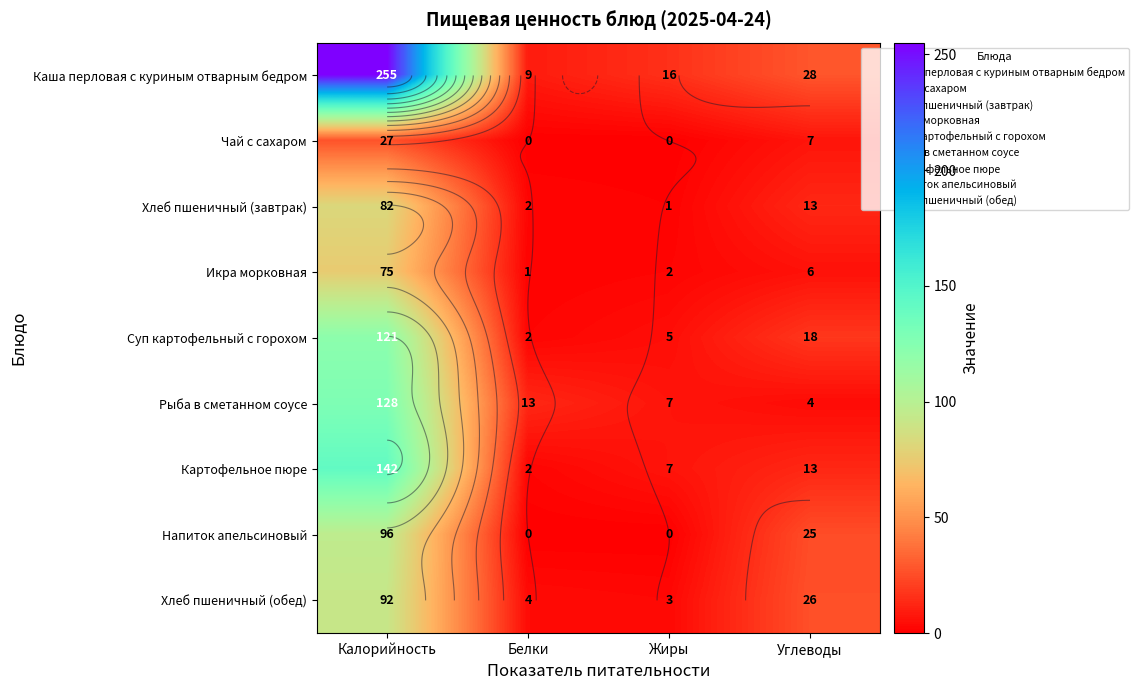

Which category has the highest value across all series?

Калорийность